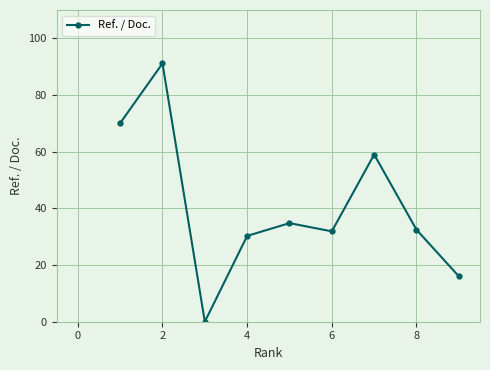

How many interior local peaks (higher than both neighbors) does the data have?

3